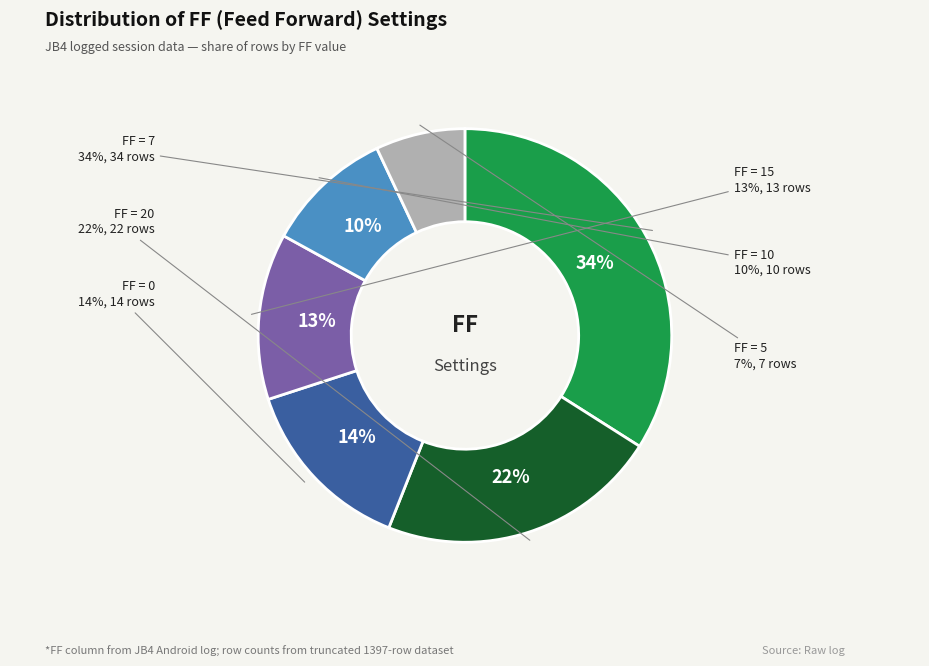

Count the number of slices in the pie.

6